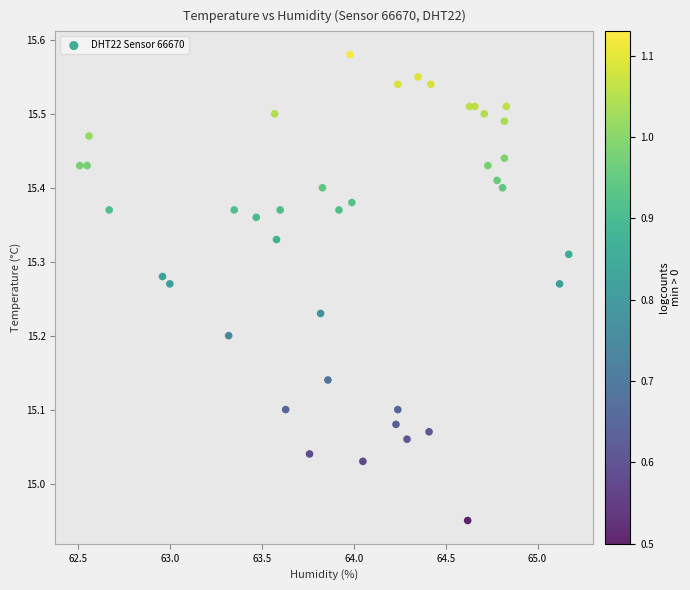

What is the range of X values (max minus min)?

2.7